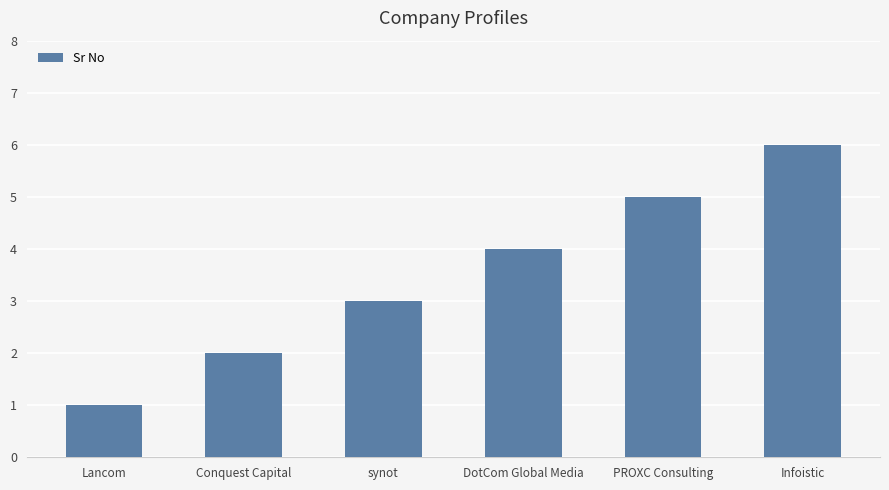

Are the bars grouped side by side (vs. stacked)?

No